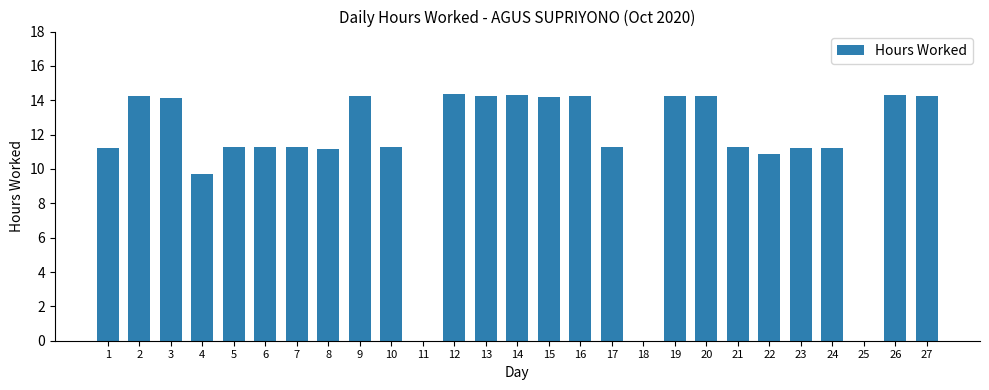

What is the change in value from 14 to 17?

-3.1